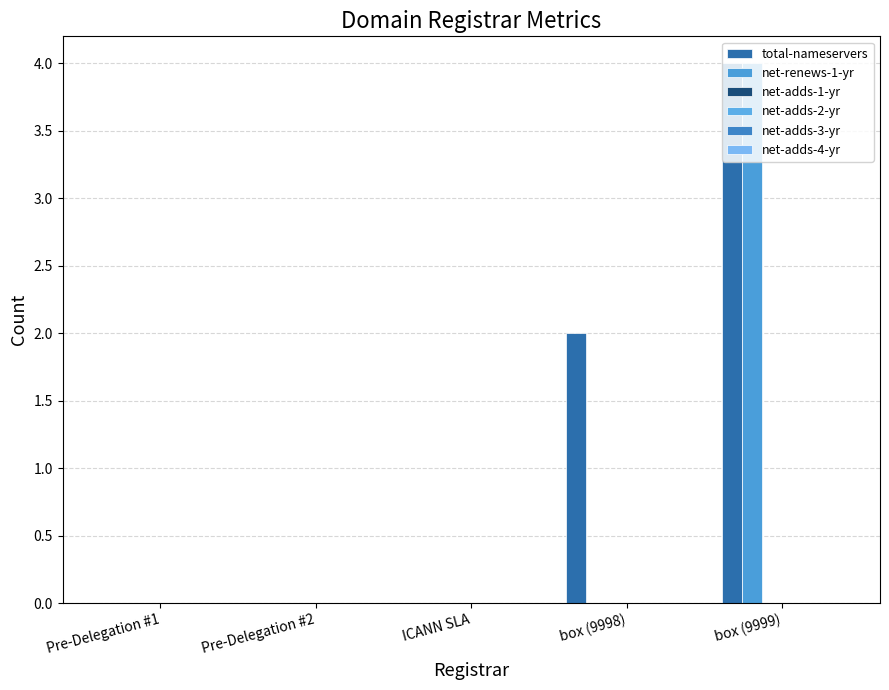

Rank the series by their maximum value, from lowest to highest.

net-adds-1-yr, net-adds-2-yr, net-adds-3-yr, net-adds-4-yr, total-nameservers, net-renews-1-yr